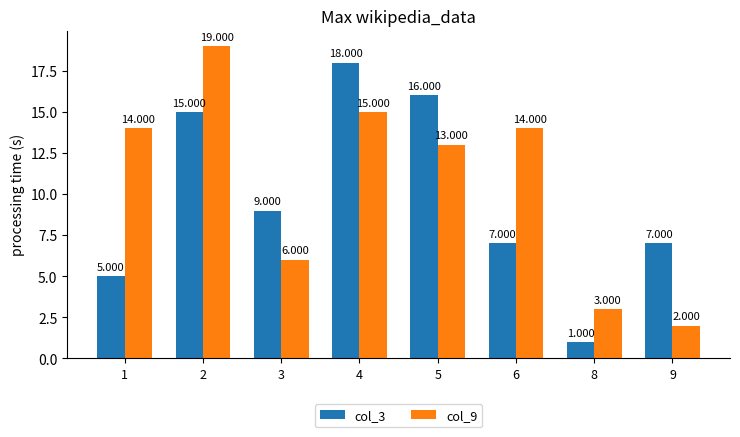

What is the smallest value displayed?

1